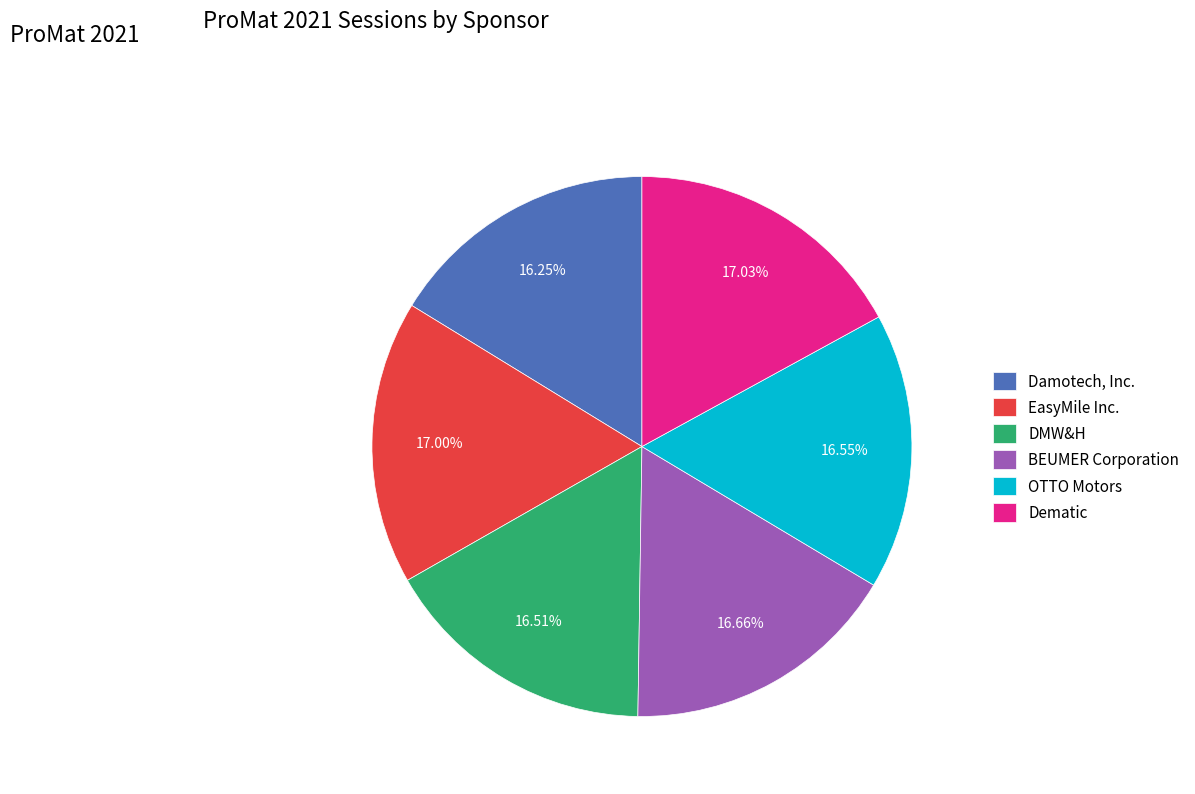

Rank the categories by value from lowest to highest.

Damotech, Inc., DMW&H, OTTO Motors, BEUMER Corporation, EasyMile Inc., Dematic